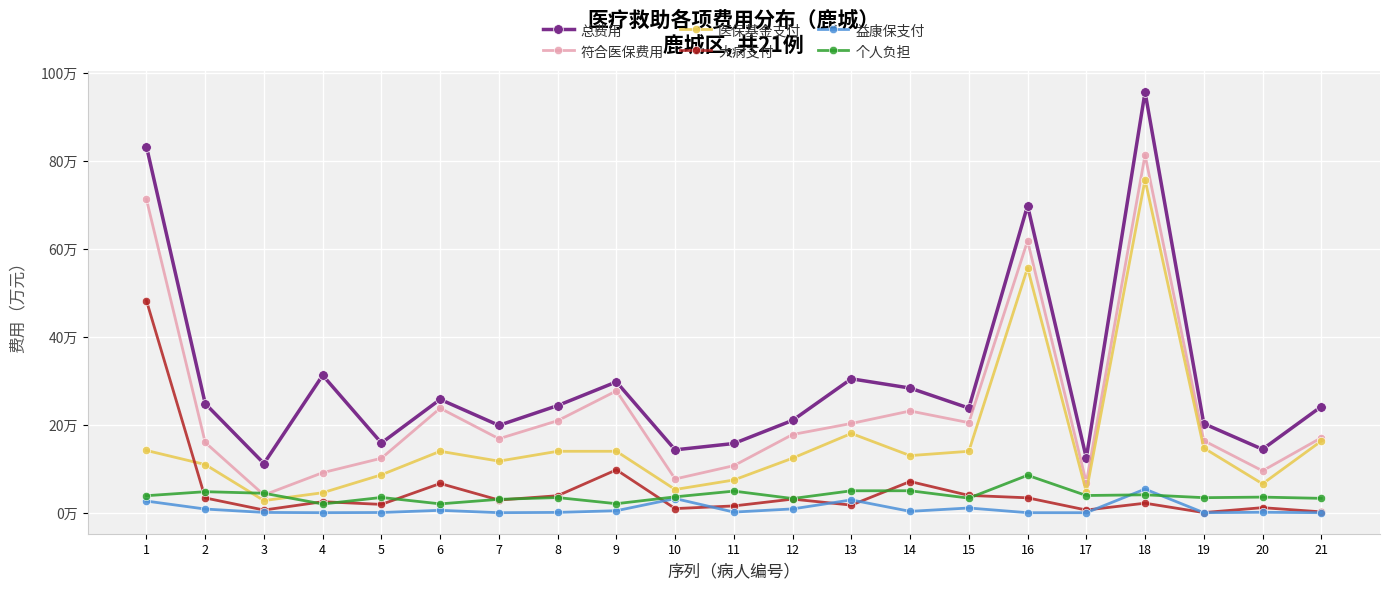

What is the value of the 总费用 point at the 4th from the left?

312194.5